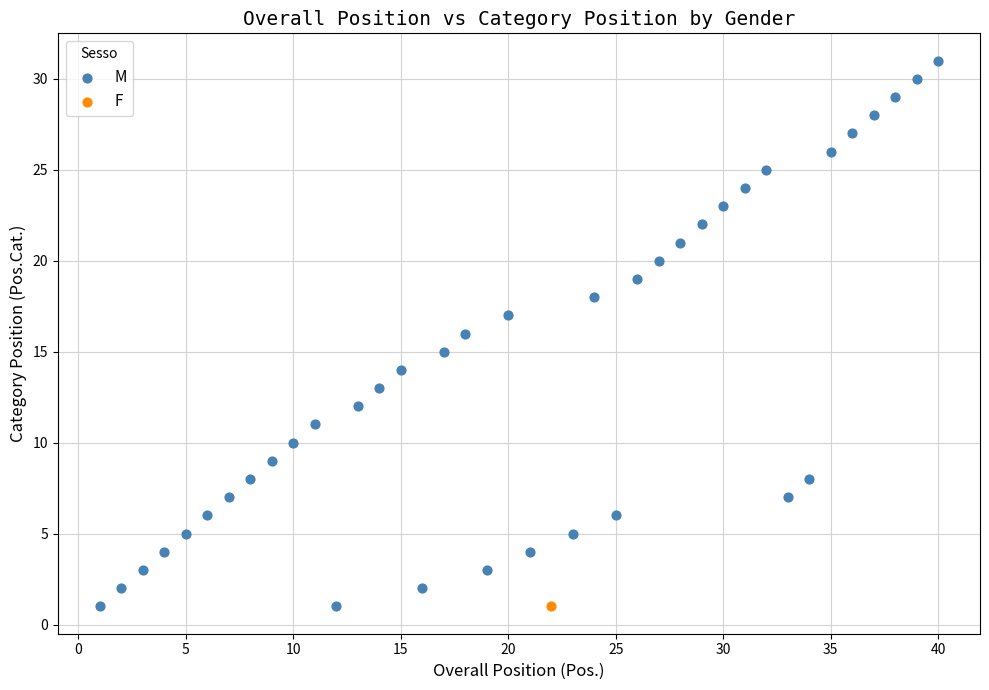

What are all the series names shown in the legend?

M, F